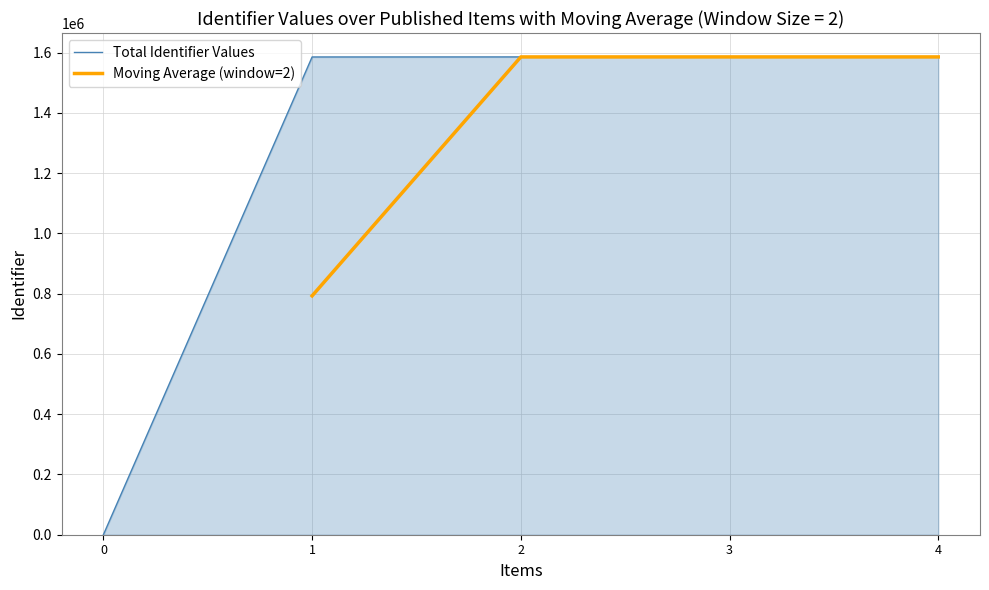

Reading right to left, extract all data points from this chart.

1586003	1586067	1586064	1585904	0